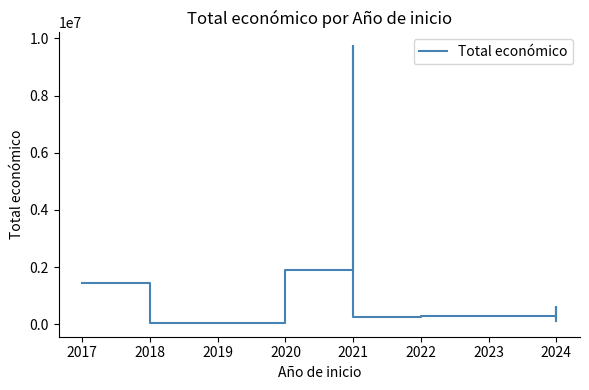

How many data points are less than 553196?

6